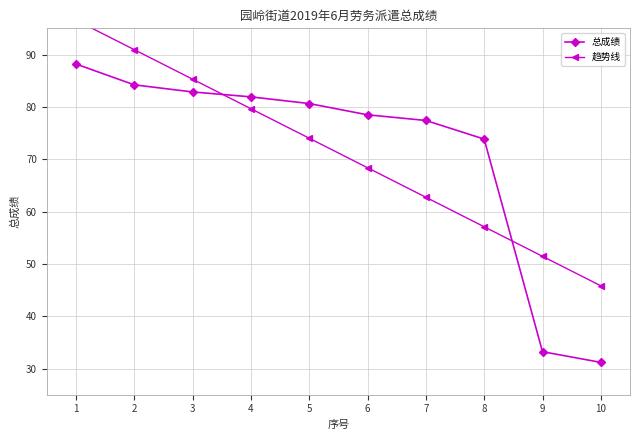

Does the chart have visible grid lines?

Yes